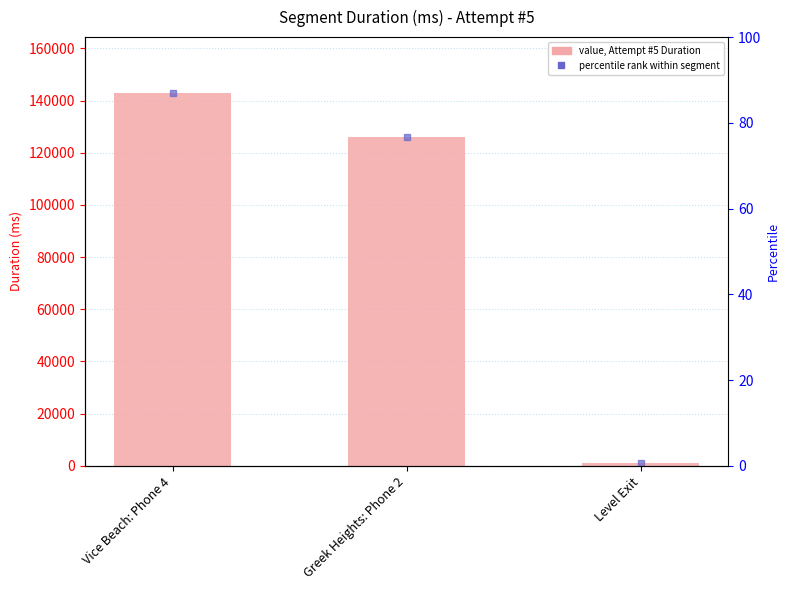

Are the bars grouped side by side (vs. stacked)?

No